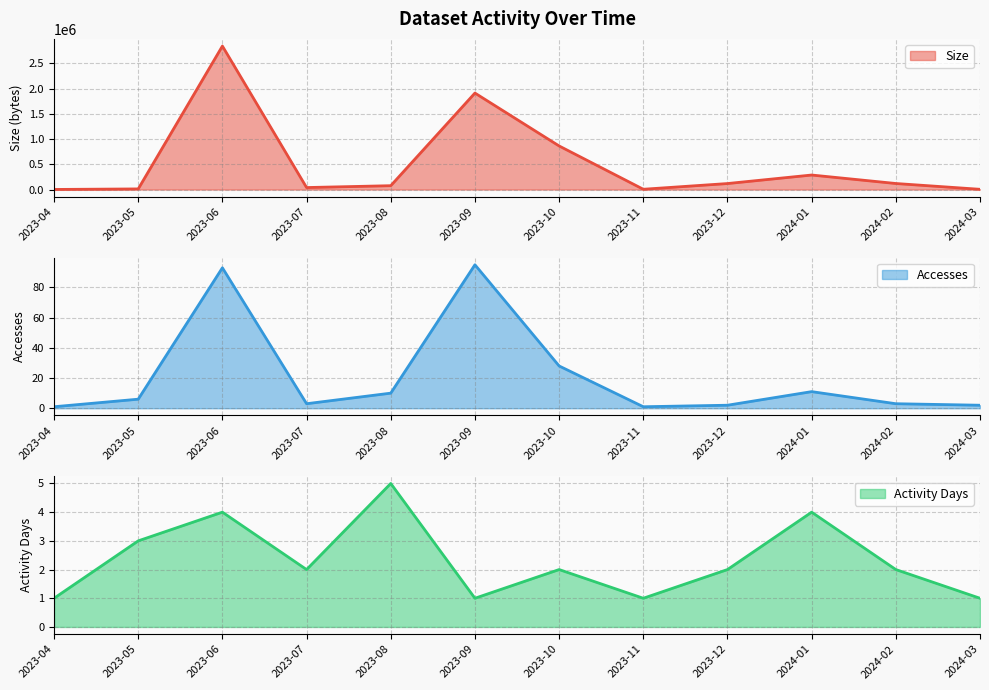

At which category is the sum across all series the highest?

2023-06